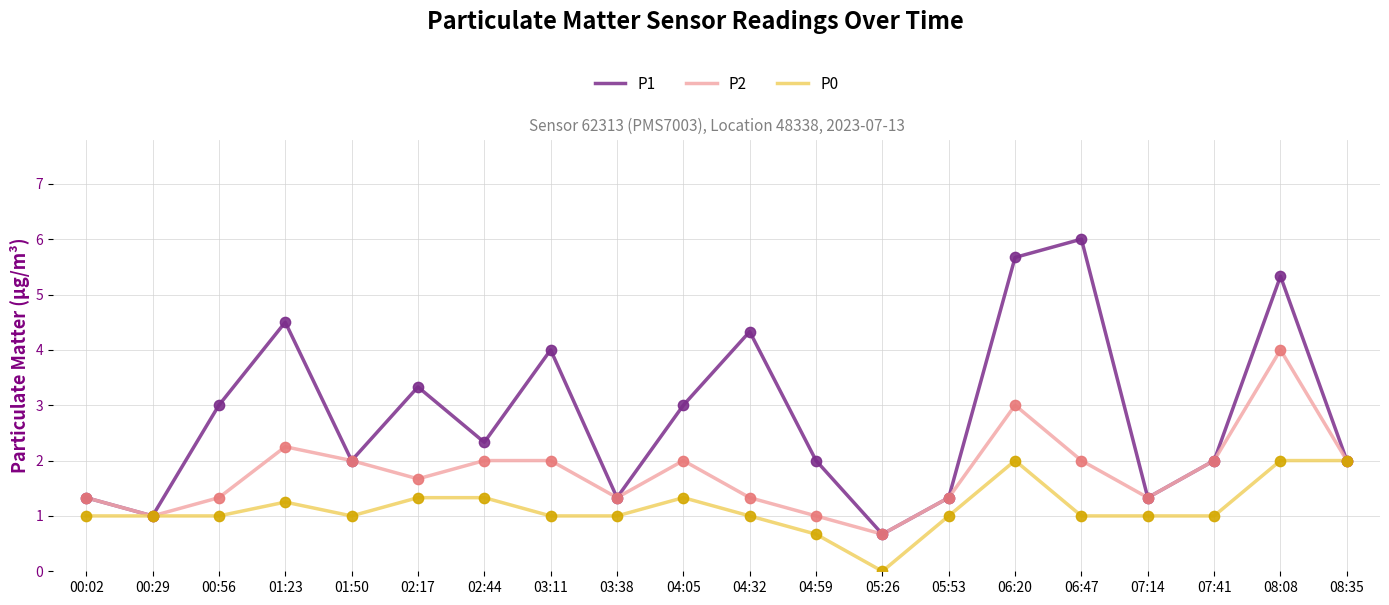

What is the total value across all series at 07:14?

3.7